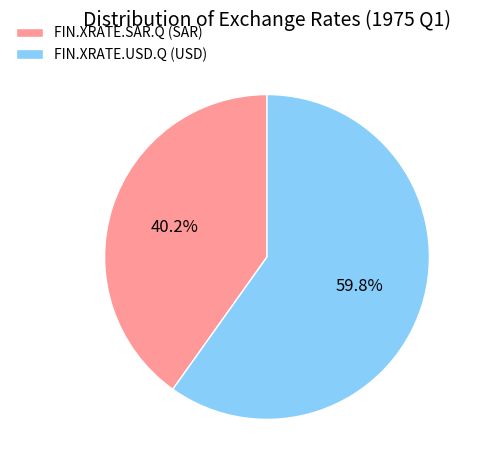

Is it true that FIN.XRATE.SAR.Q is 26% of the pie?

False